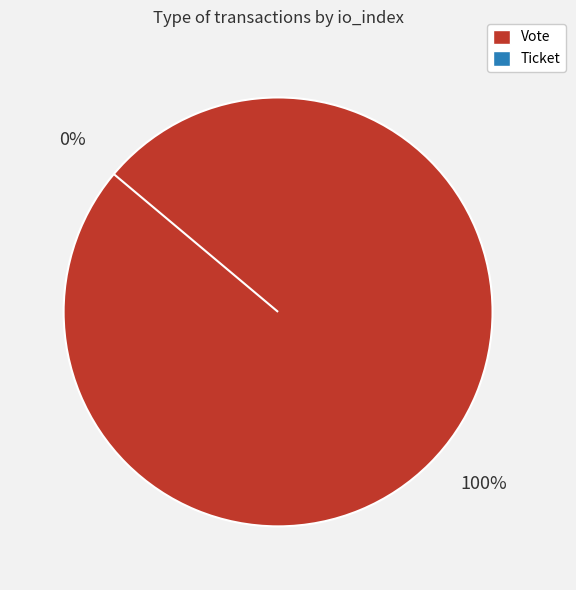

To the nearest percent, what is the combined percentage of Vote and Ticket?

100%